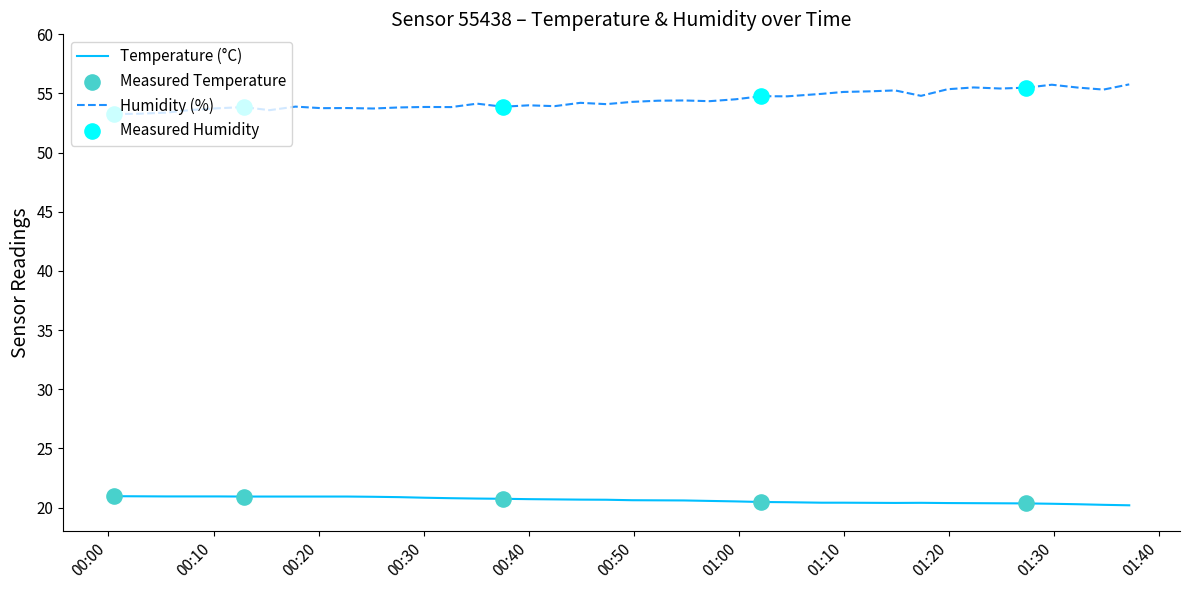

Which series has the largest total across all categories?

Humidity (%)